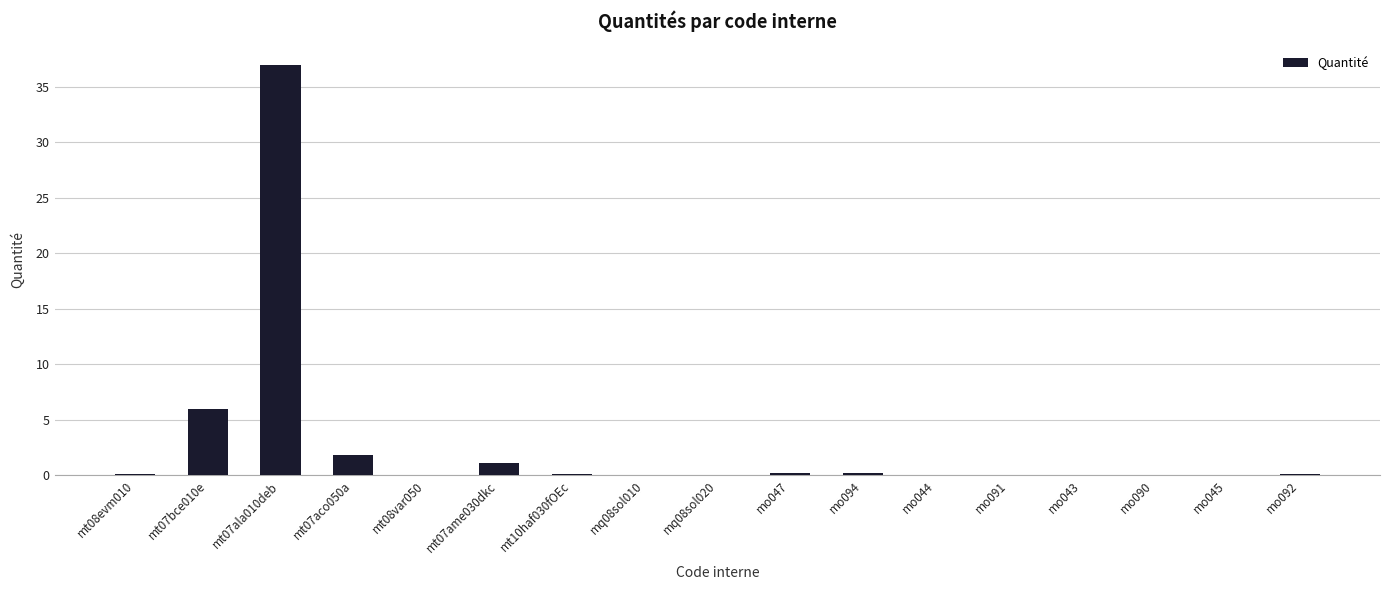

What is the greatest value displayed?

37.0